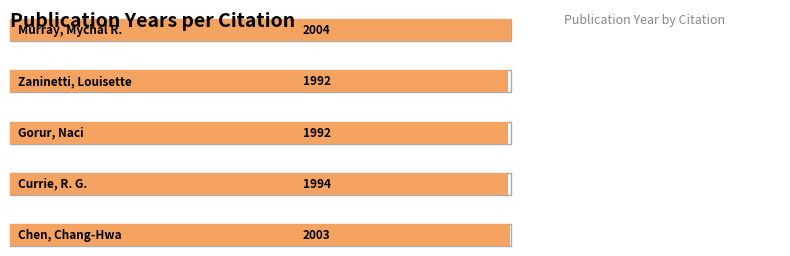

What is the sum of the values at Currie, R. G. and Chen, Chang-Hwa?

3997